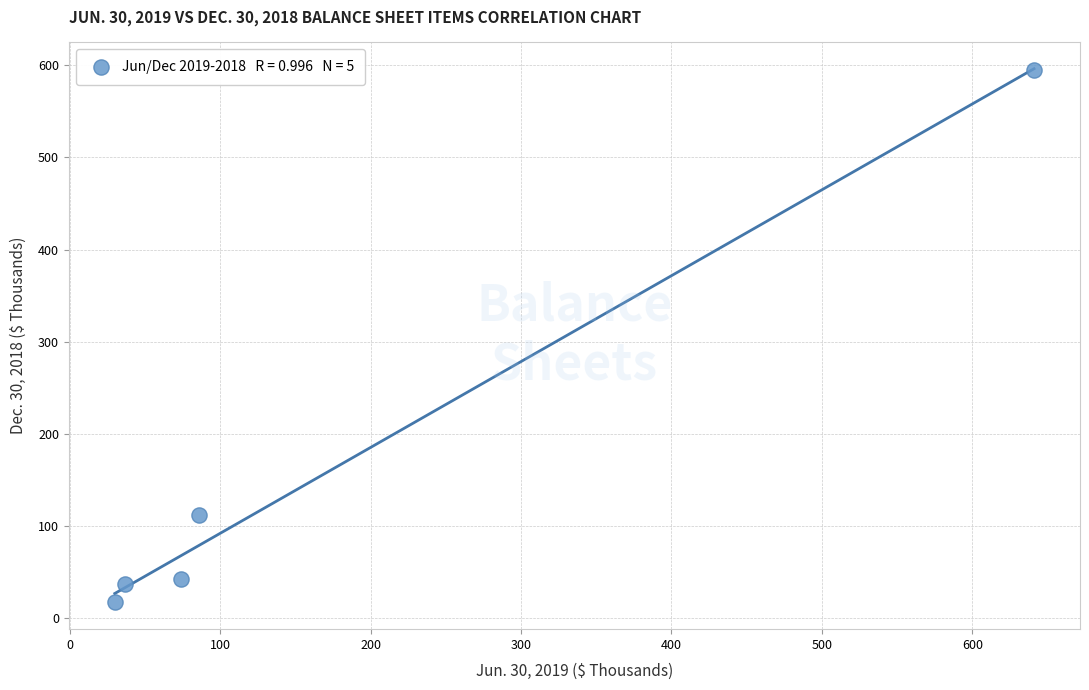

What is the average X value?

174